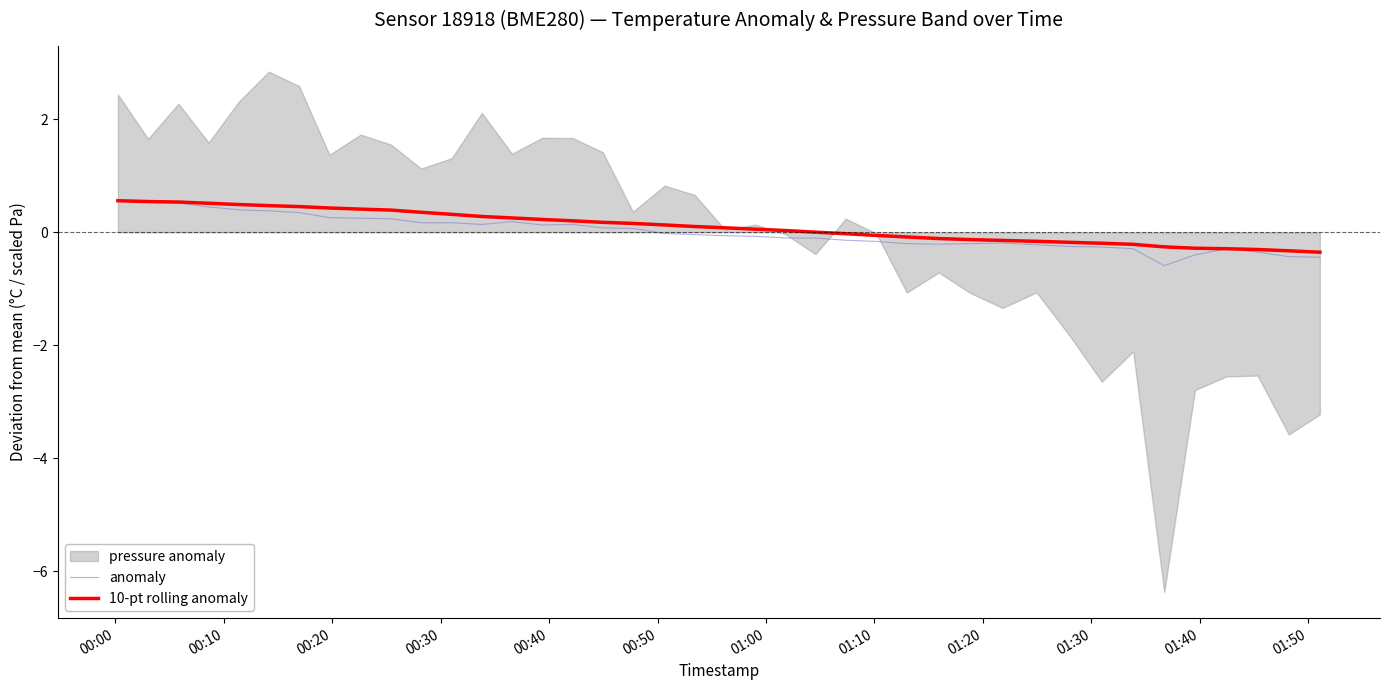

What is the highest value of the 10-pt rolling anomaly series?

0.6